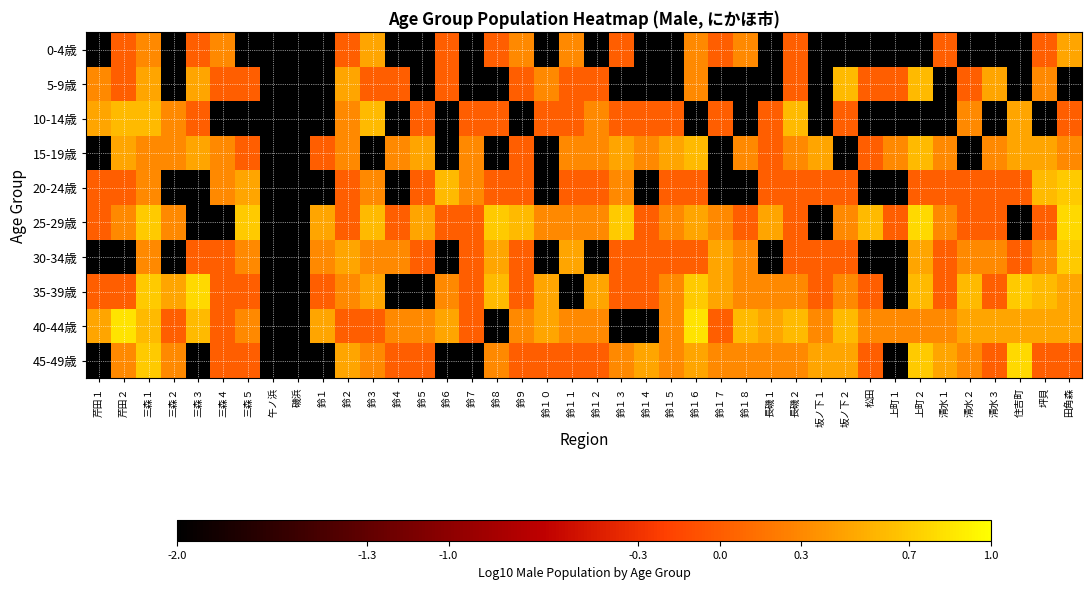

How many categories are shown in the chart?

40